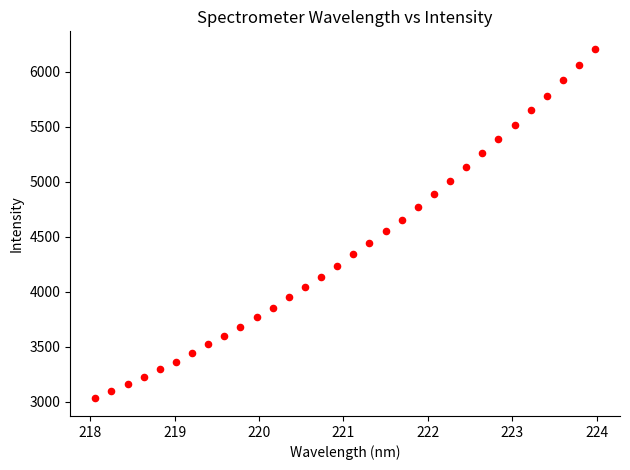

What is the range of Y values (max minus min)?

3176.7